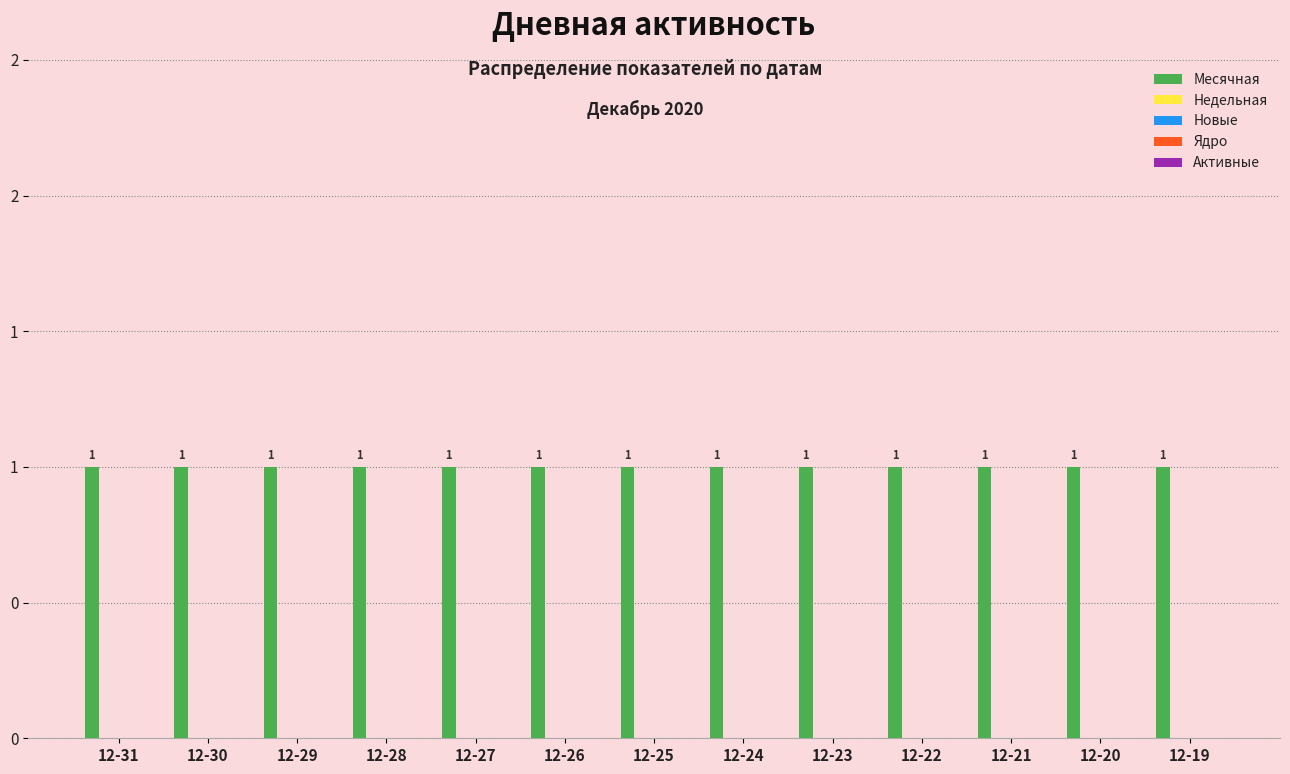

Which series has the widest spread of values?

Месячная